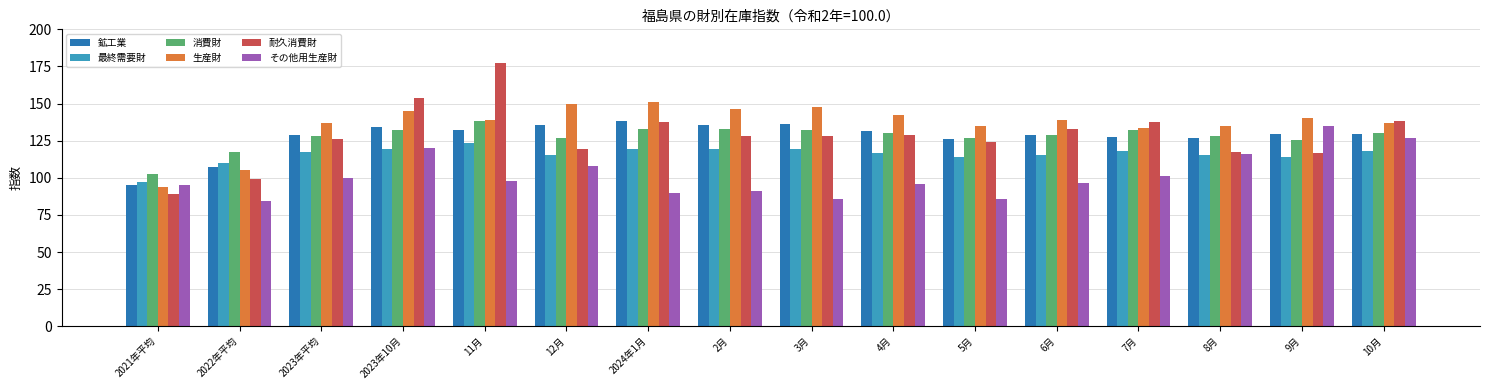

What value does the 鉱工業 series have at 2022年平均?

107.2